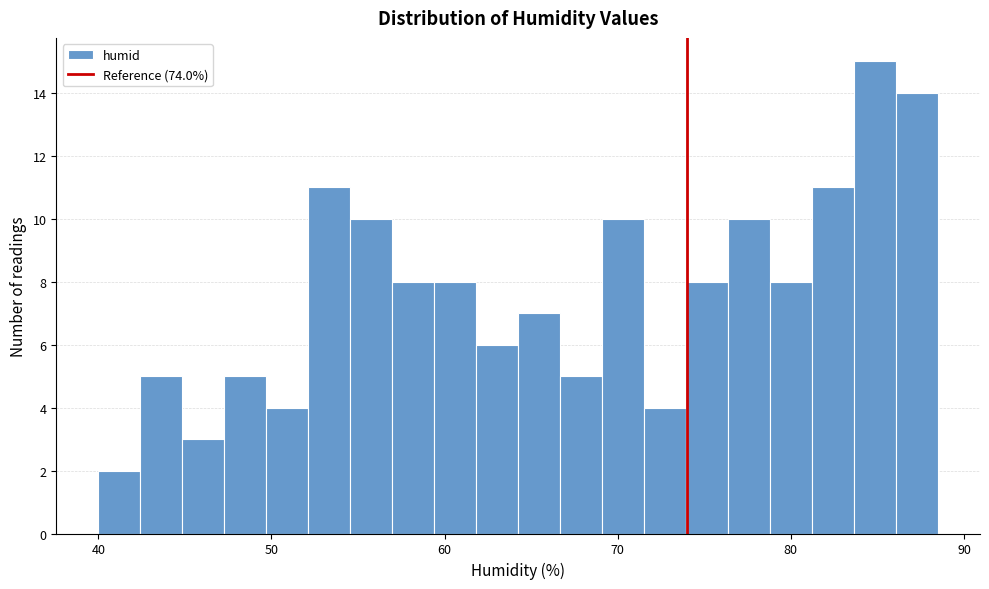

Read against the x-axis, roughly where is the centre of the tallest bar?

85